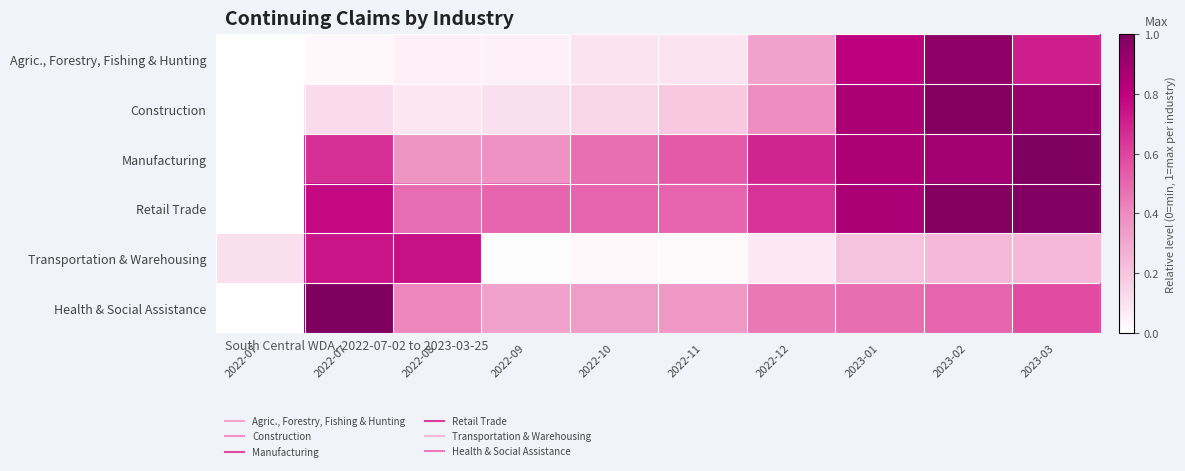

What is the difference between the highest and lowest values at 2022-08?

0.7